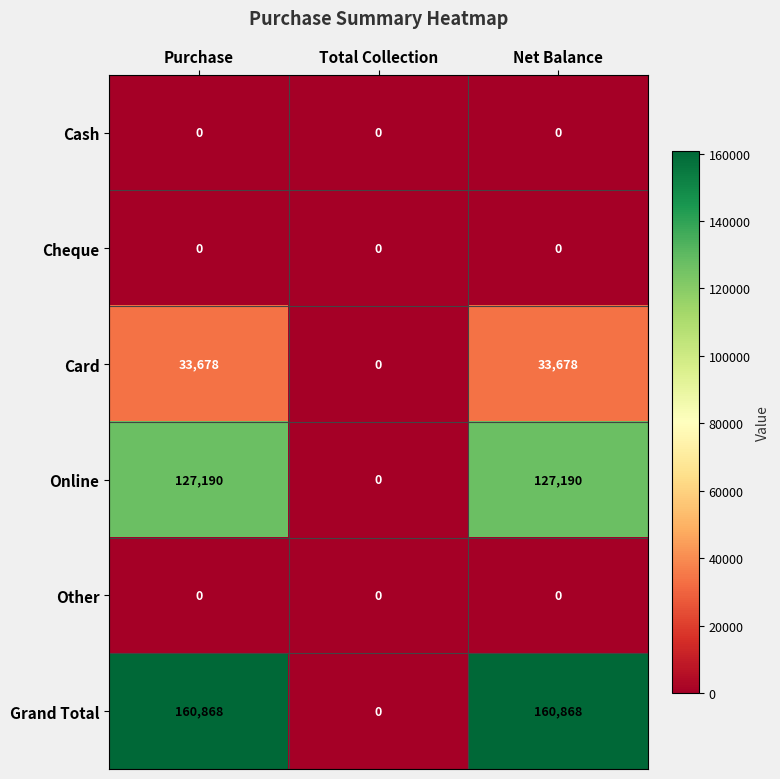

Reading left to right, transcribe all the data shown in this chart.

Cash: 0	0	0
Cheque: 0	0	0
Card: 33678	0	33678
Online: 127190	0	127190
Other: 0	0	0
Grand Total: 160868	0	160868